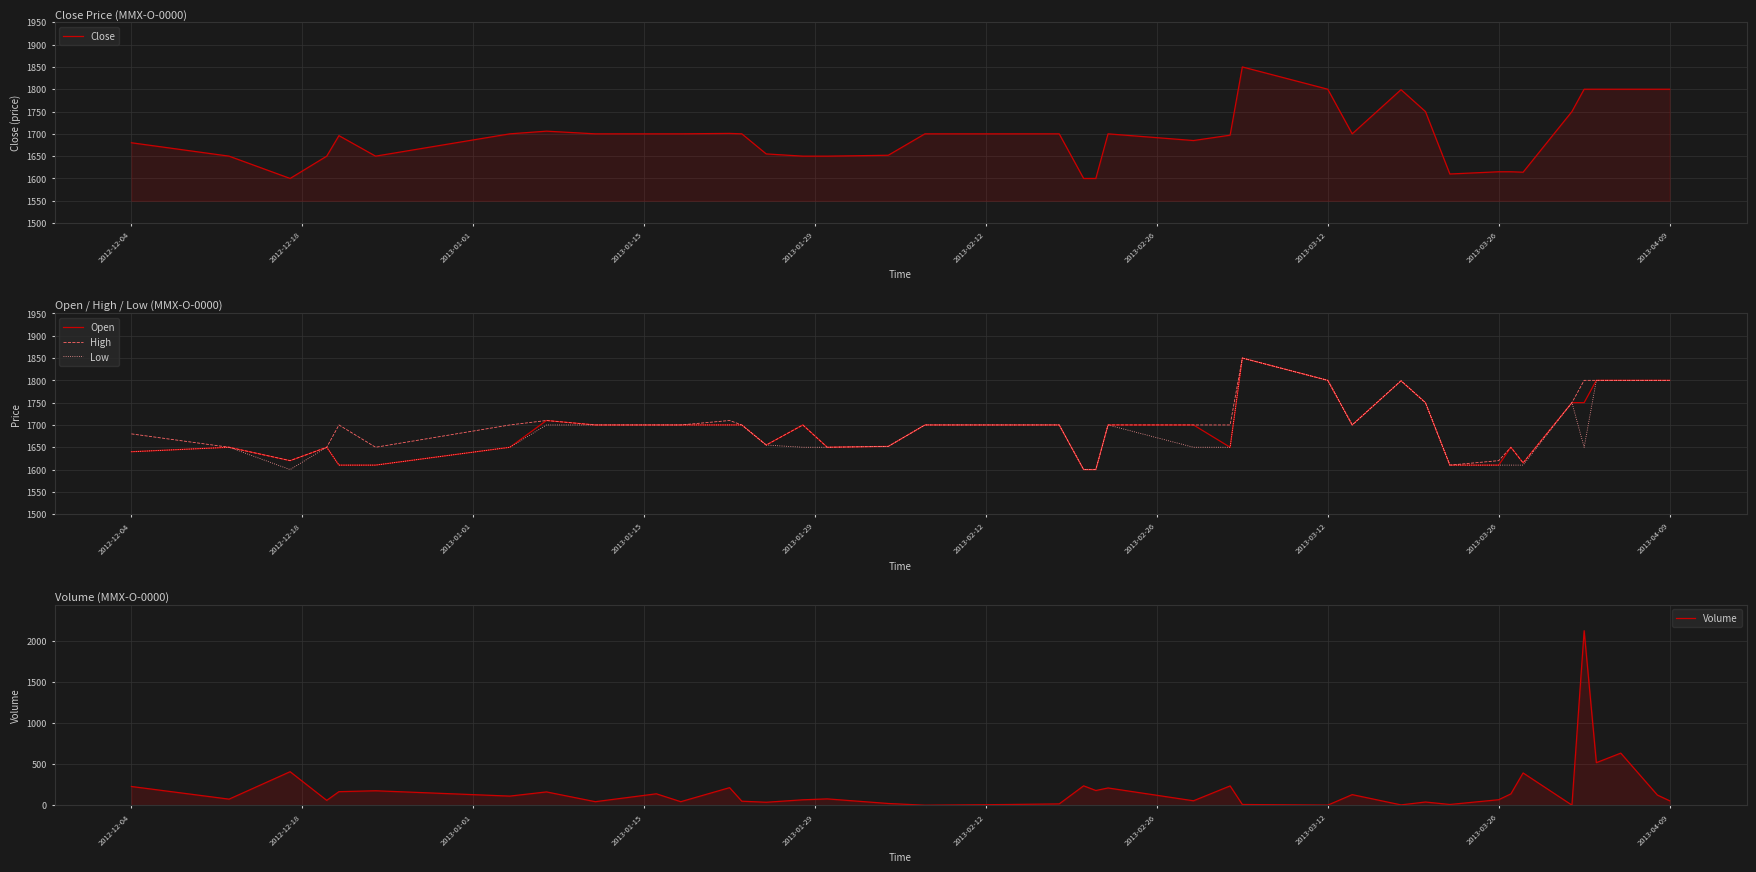

True or false: Volume and Low intersect in this chart.

True